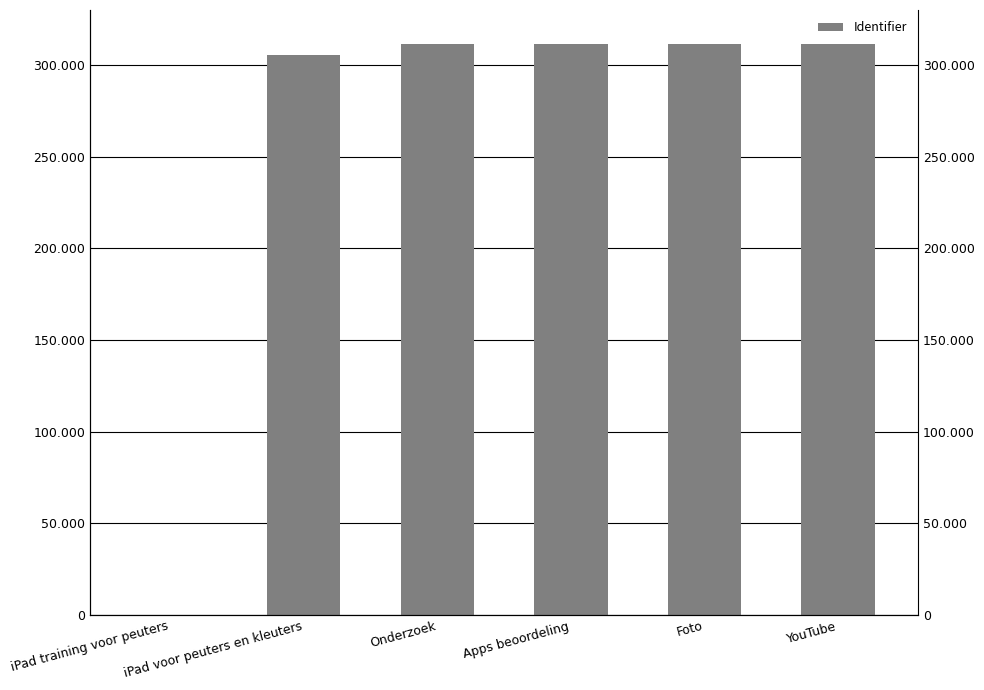

The value at YouTube is 558135. True or false?

False